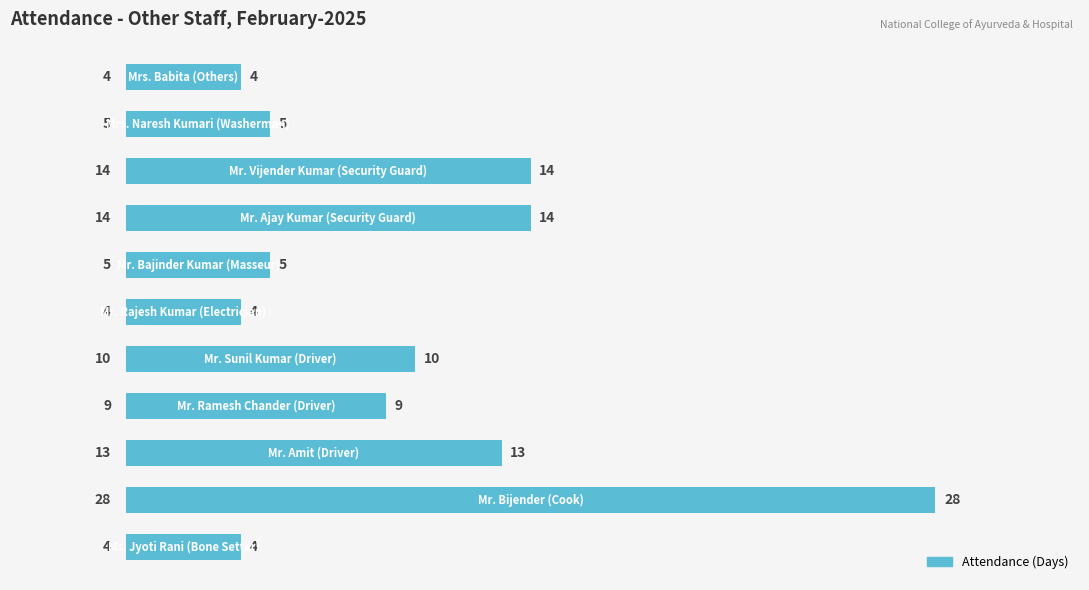

What is the smallest value displayed?

4